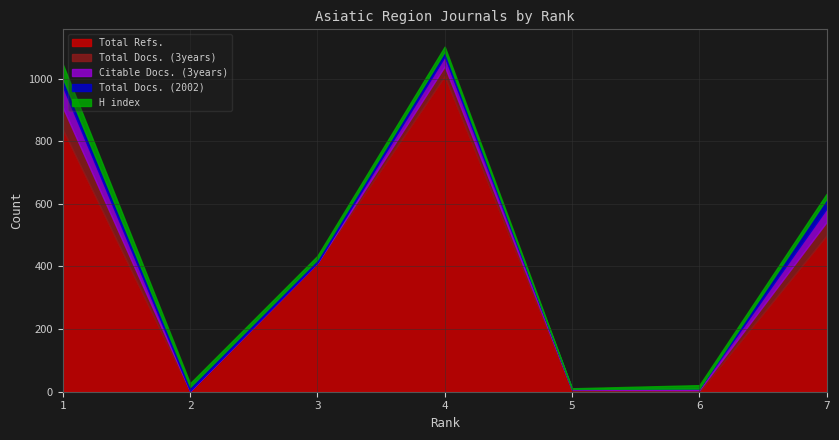

At which label is Total Docs. (3years) closest to 35?

4